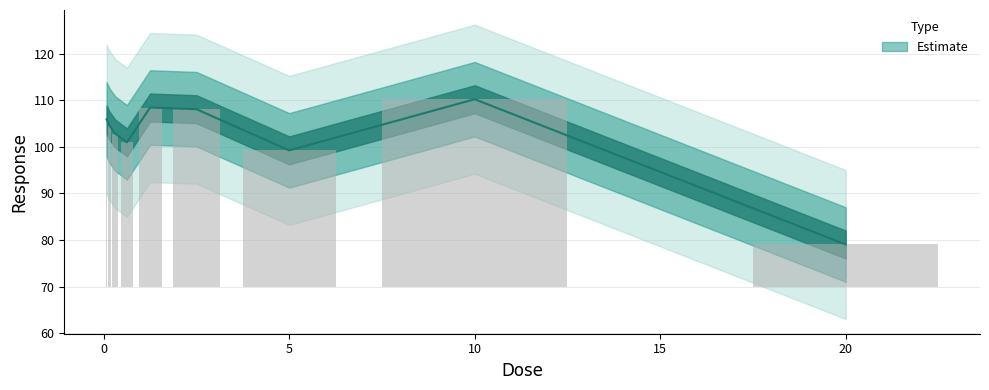

What is the difference between the values at 0.625 and 2.5?

7.1